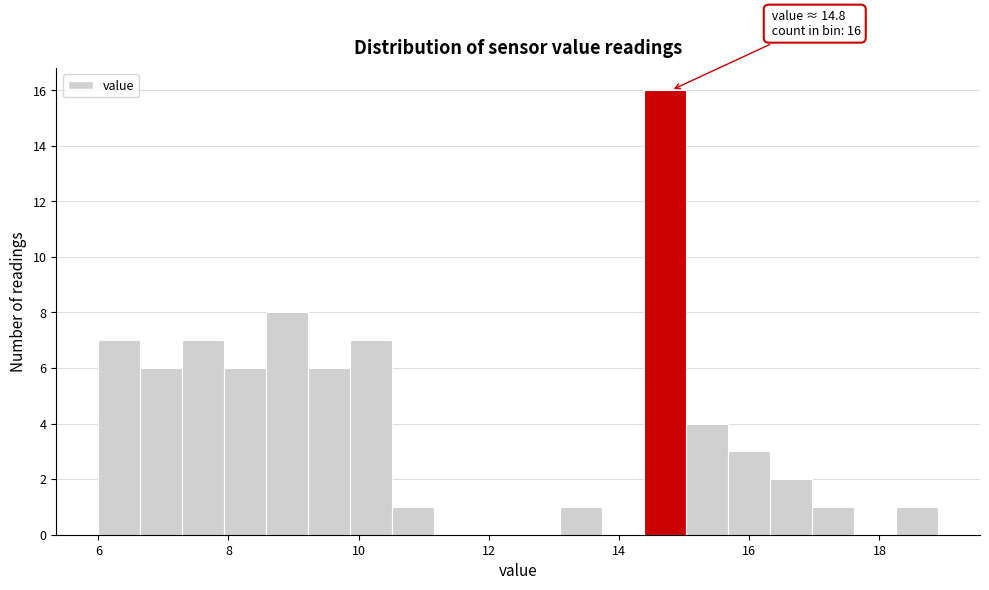

Around what value on the x-axis is the tallest bar? Give the approximate position of its centre, as read against the axis.

14.8